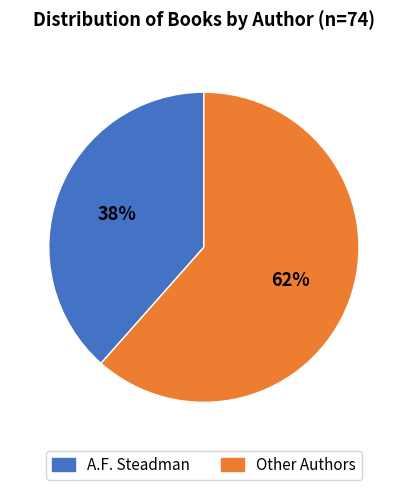

How many slices are in this pie chart?

2